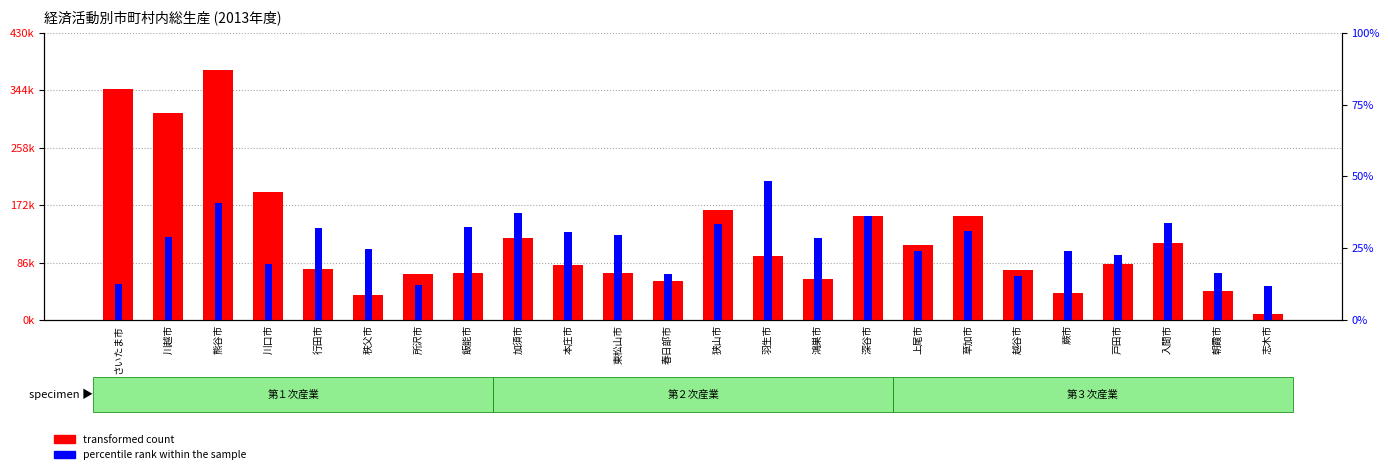

Rank the categories by transformed count value from highest to lowest.

熊谷市, さいたま市, 川越市, 川口市, 狭山市, 深谷市, 草加市, 加須市, 入間市, 上尾市, 羽生市, 戸田市, 本庄市, 行田市, 越谷市, 東松山市, 飯能市, 所沢市, 鴻巣市, 春日部市, 朝霞市, 蕨市, 秩父市, 志木市